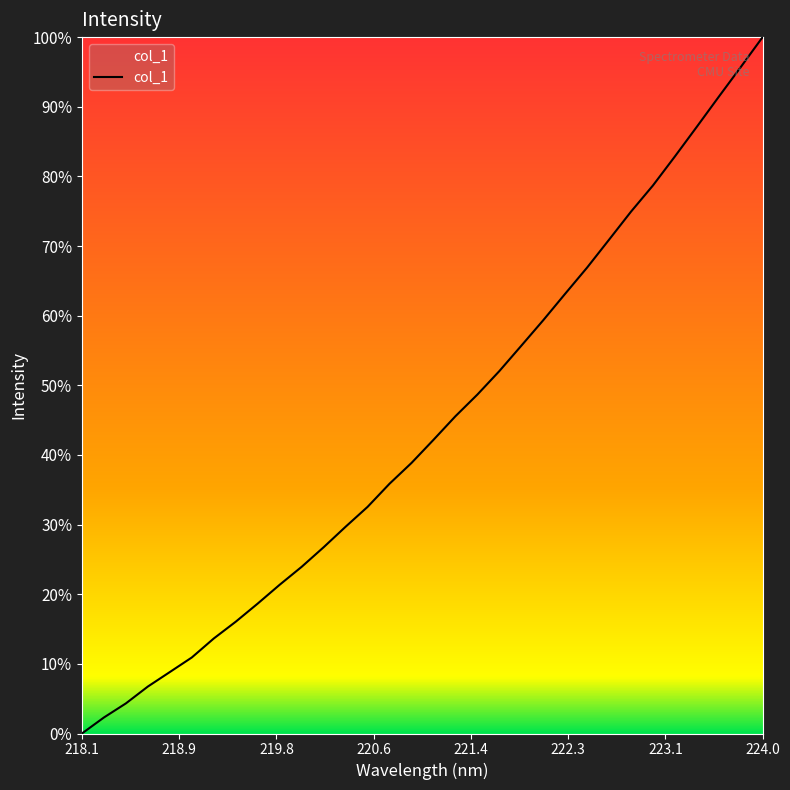

How many values are below 42?

16